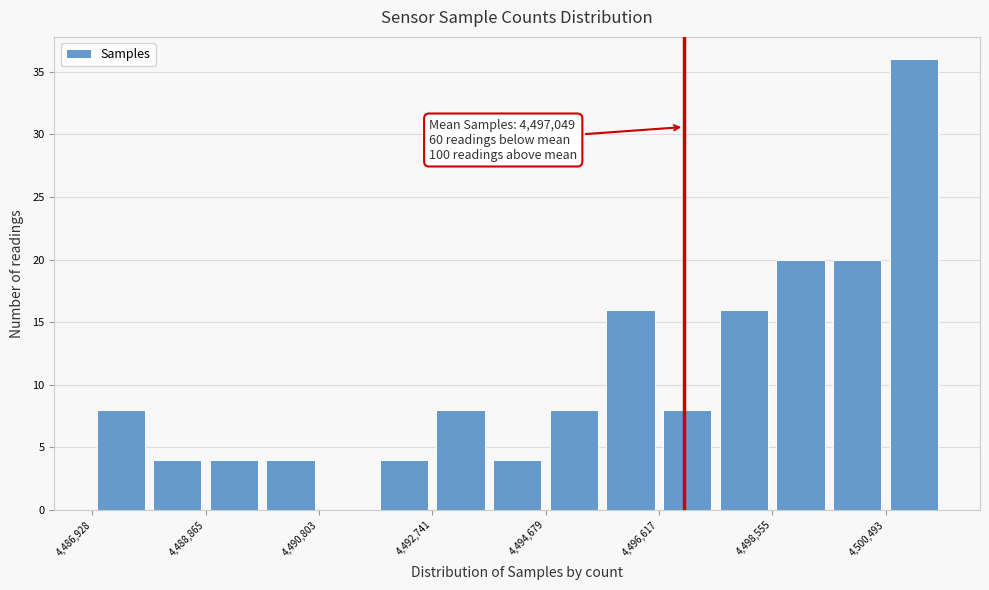

Which range on the x-axis has the tallest bar?

4500400 to 4501400